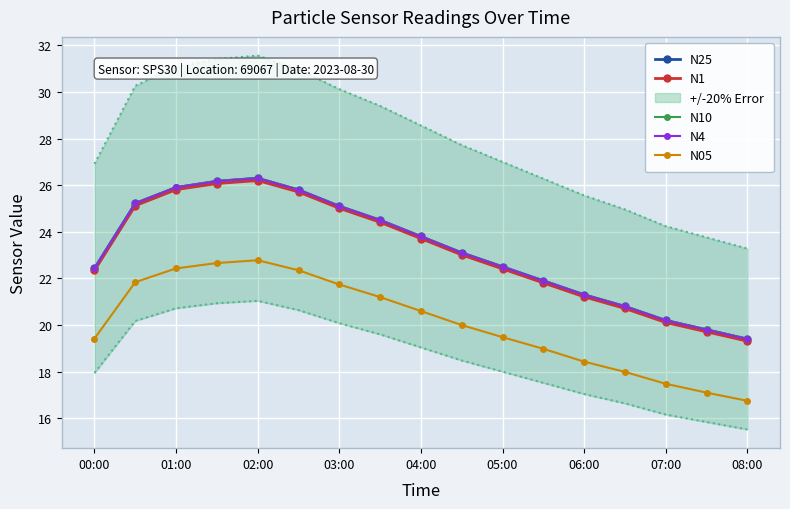

True or false: N25 has more than 0 points higher than both neighbors.

True